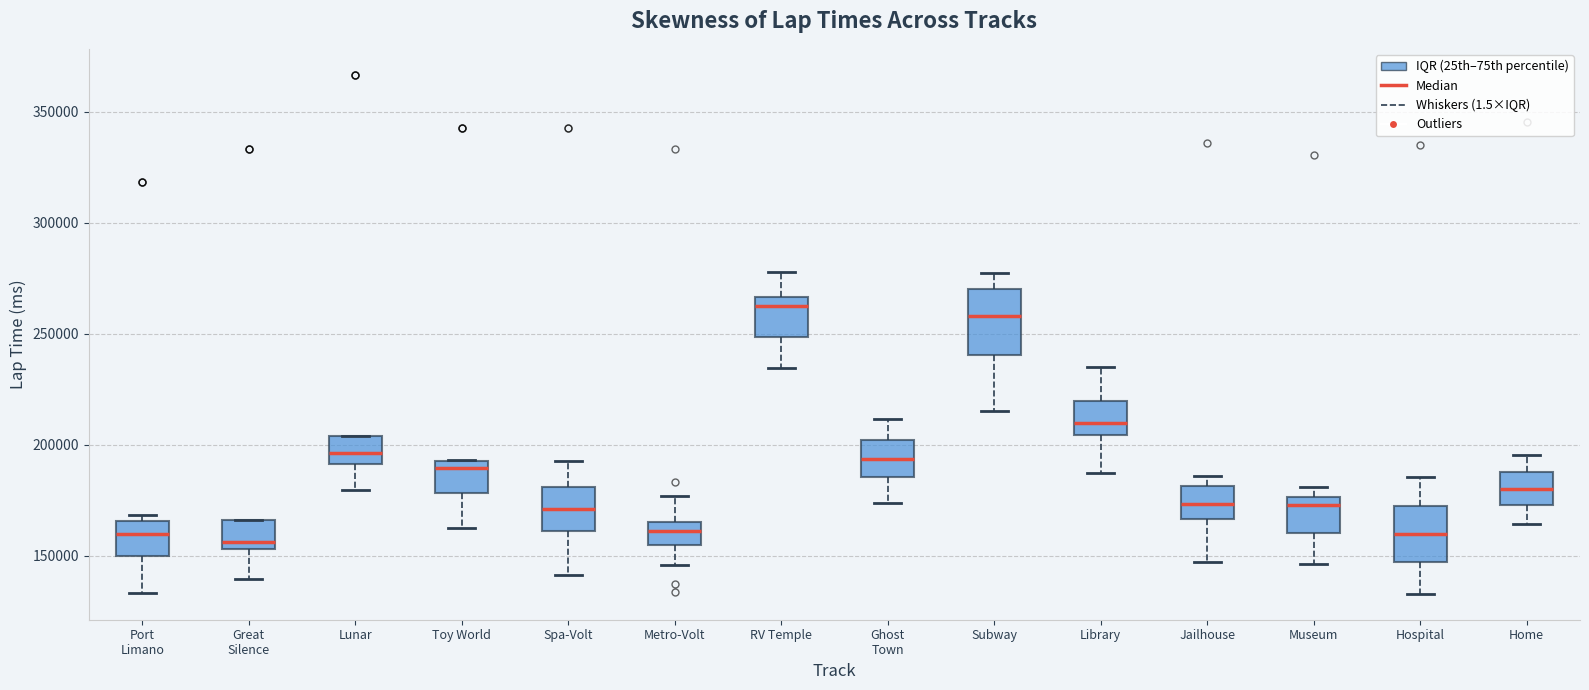

Where does the median line of the box for Home sit on the y-axis? The values are not printed on the chart, so give them approximately, as read against the axis.

180000